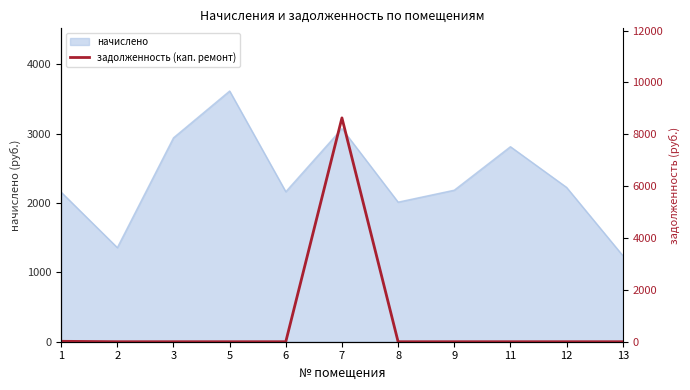

Does the chart display data point markers on the line(s)?

No